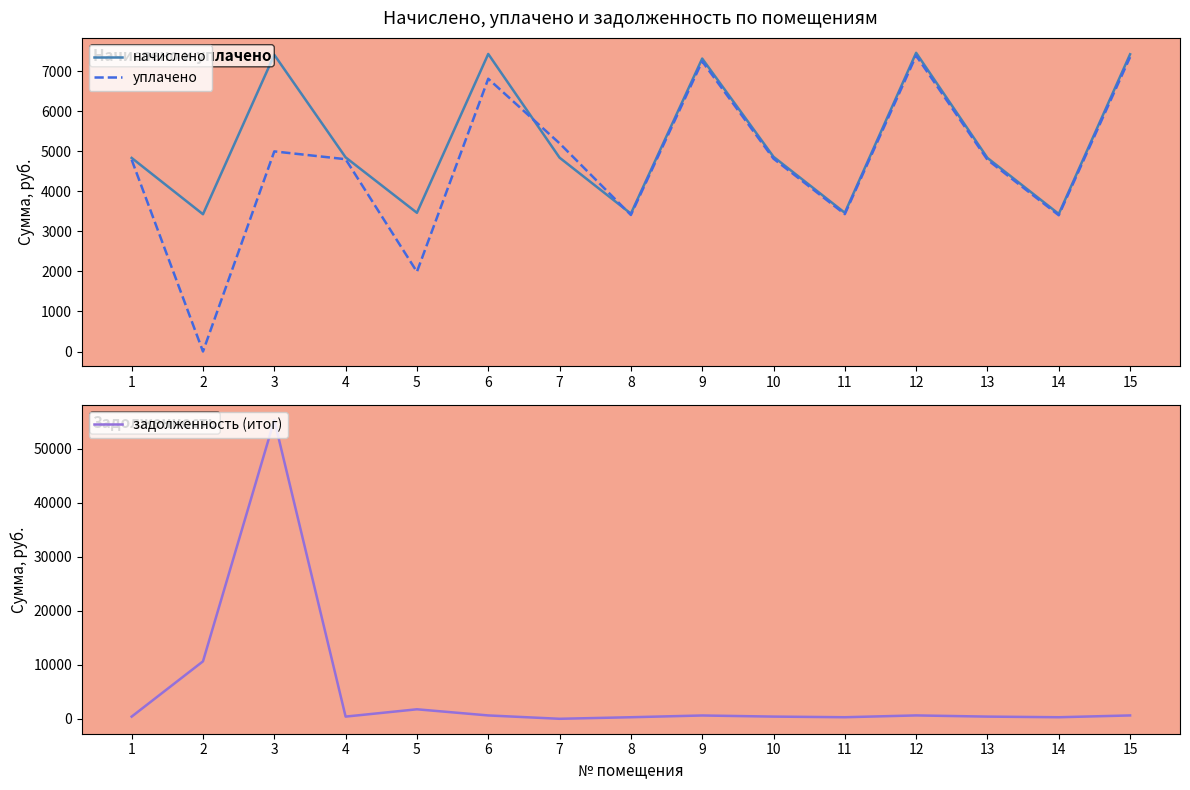

The начислено series shows 2325.8 at 12. True or false?

False